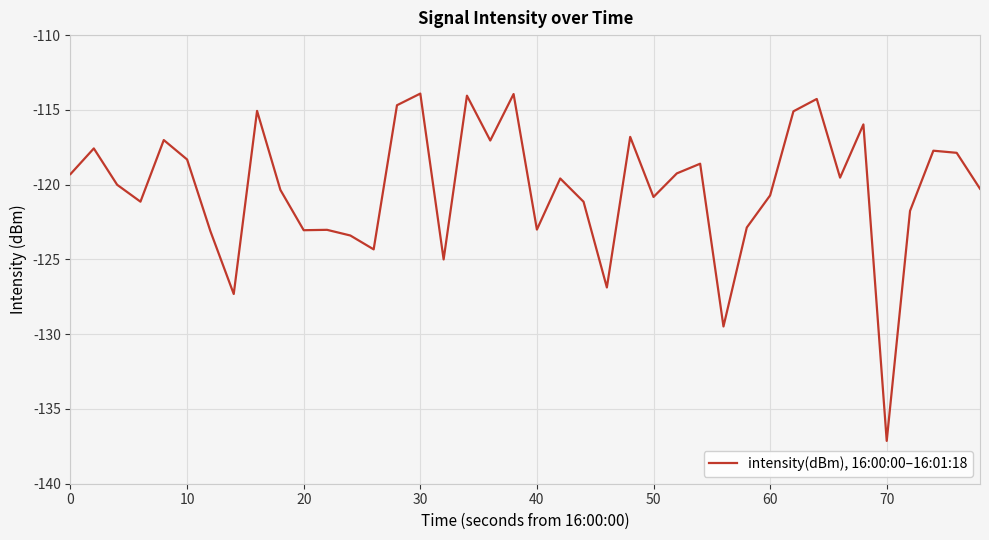

What is the average value?

-120.3